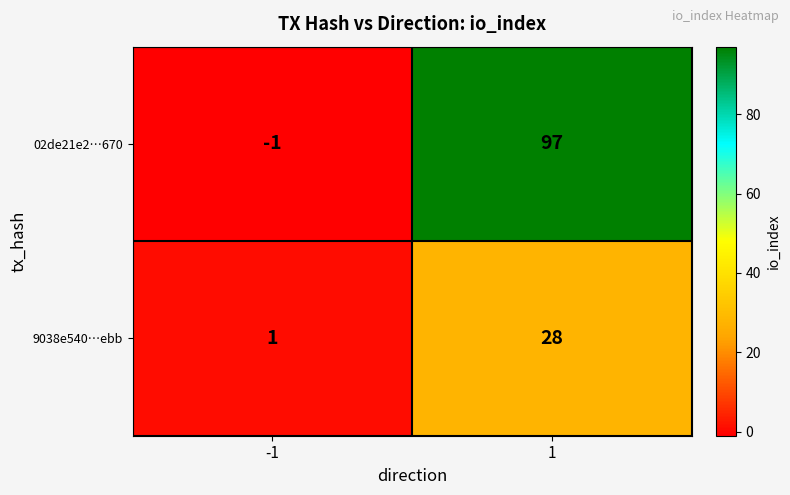

Which label corresponds to the smallest value in the chart?

-1